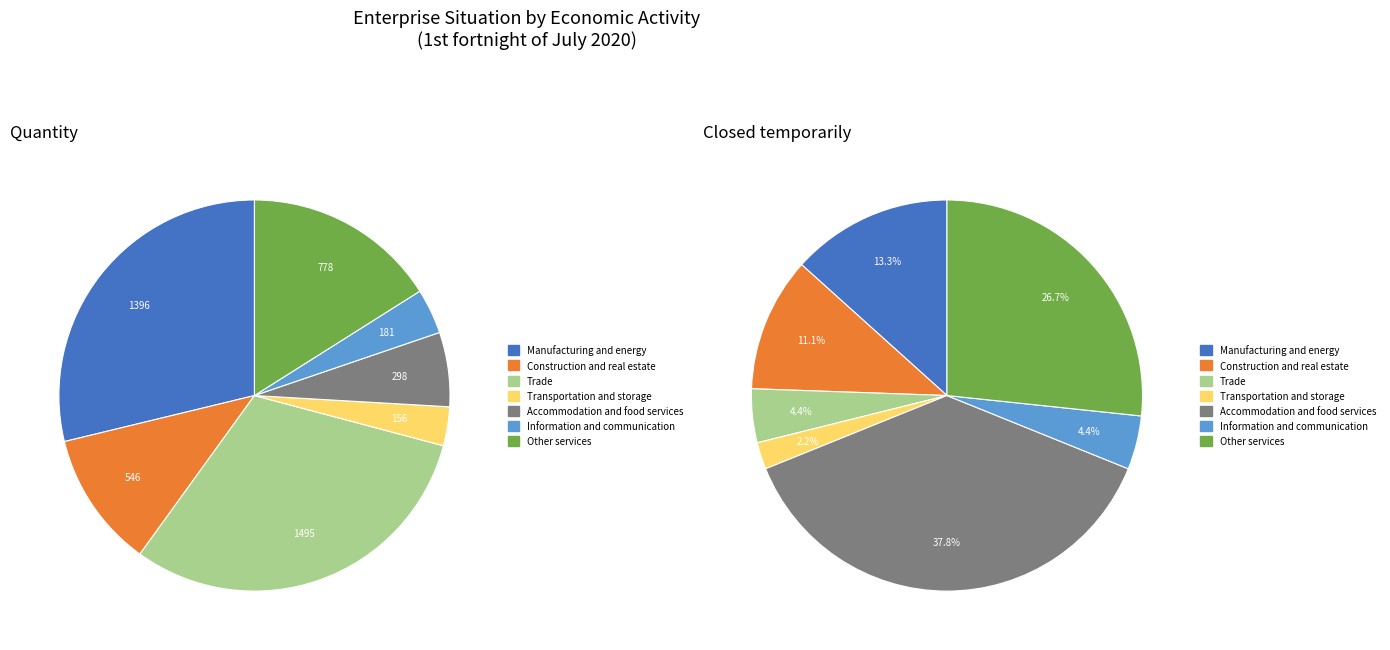

How many slices are in this pie chart?

7